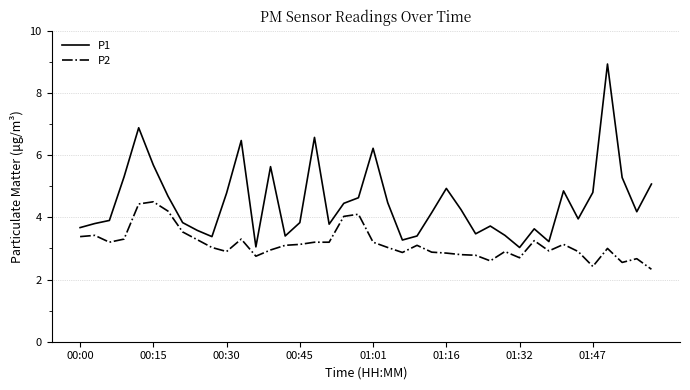

True or false: P2 and P1 intersect in this chart.

False